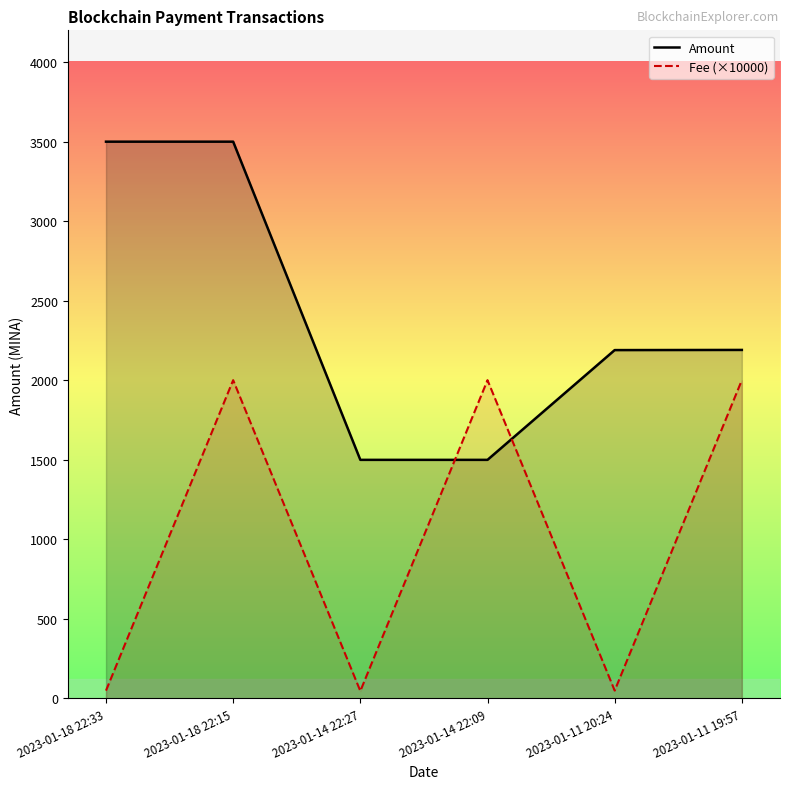

How many lines are shown in the chart?

2